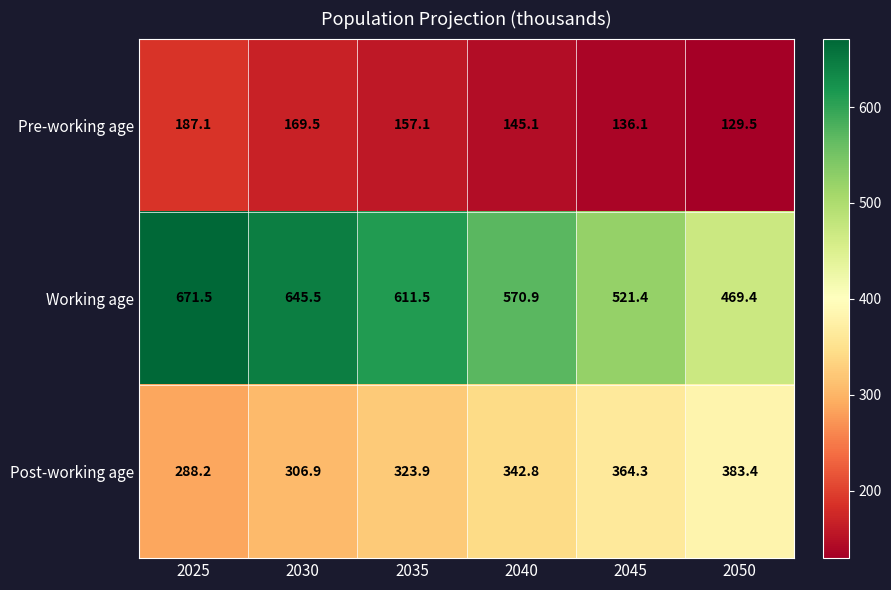

Which series has the widest spread of values?

Working age